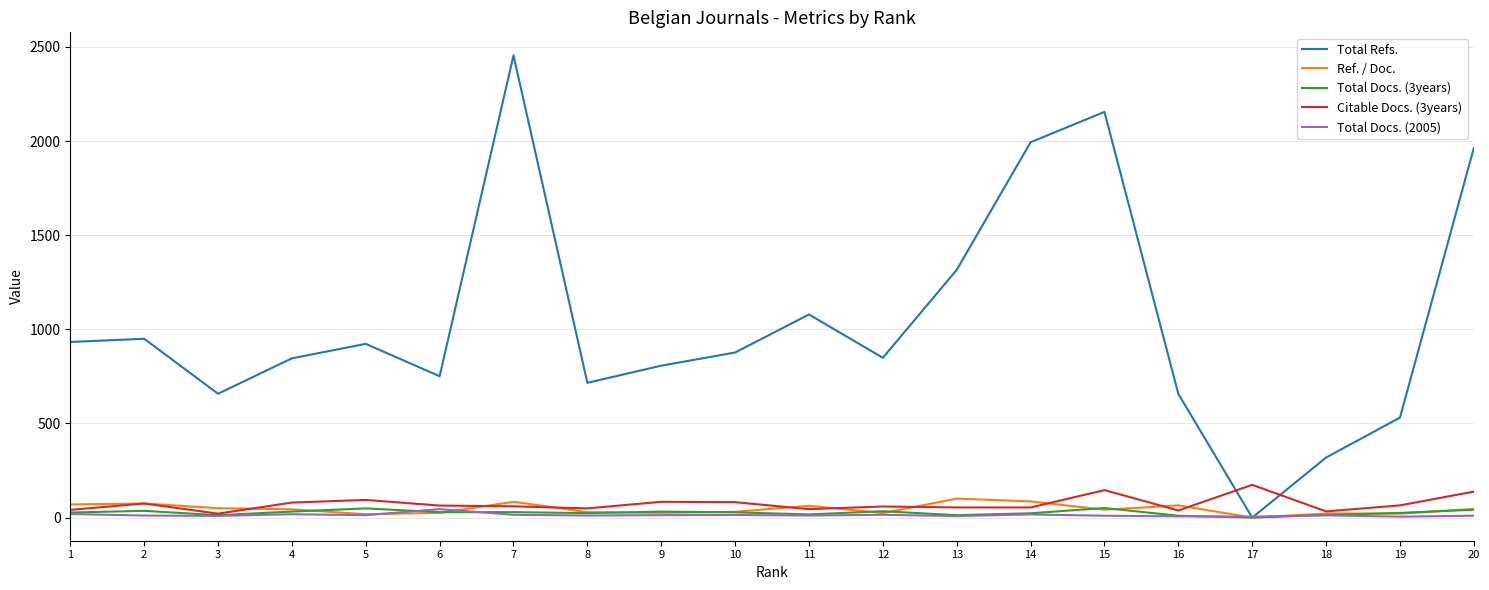

Which series has the largest total across all categories?

Total Refs.